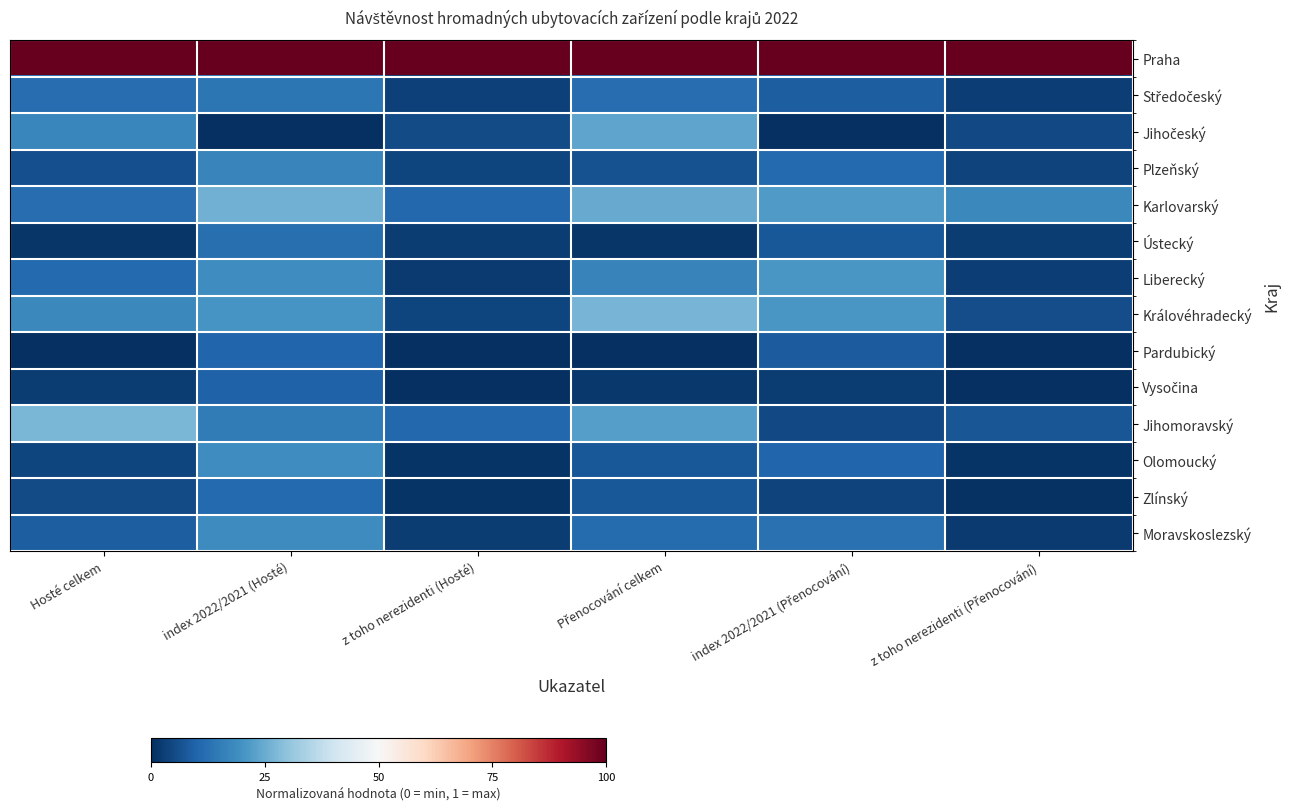

True or false: Liberecký has a value of 0.1 at index 2022/2021 (Přenocování).

False